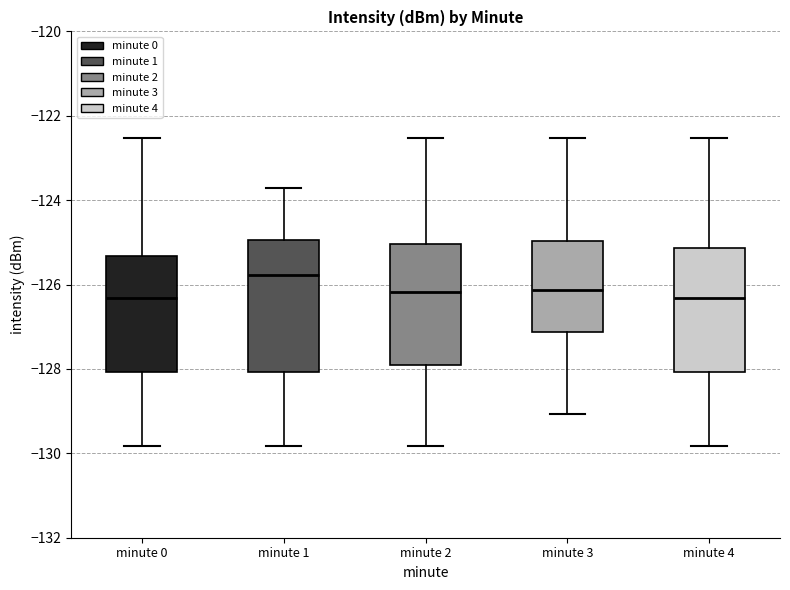

Where does the lower whisker of the box for minute 0 end on the y-axis? The values are not printed on the chart, so give them approximately, as read against the axis.

-129.8